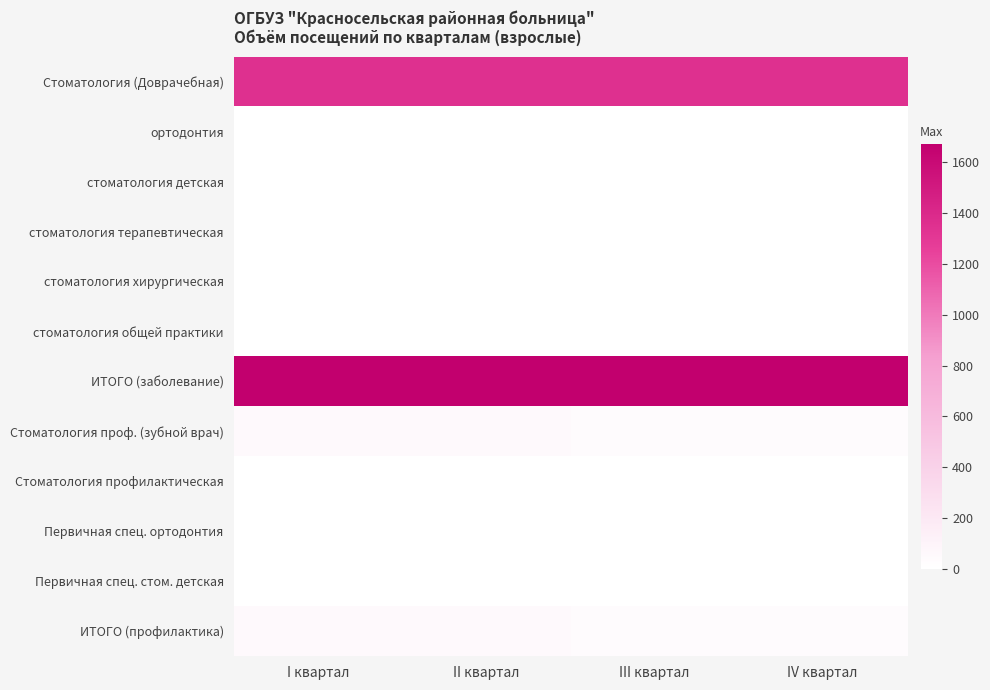

What is the spread (max minus min) of values at II квартал?

1672